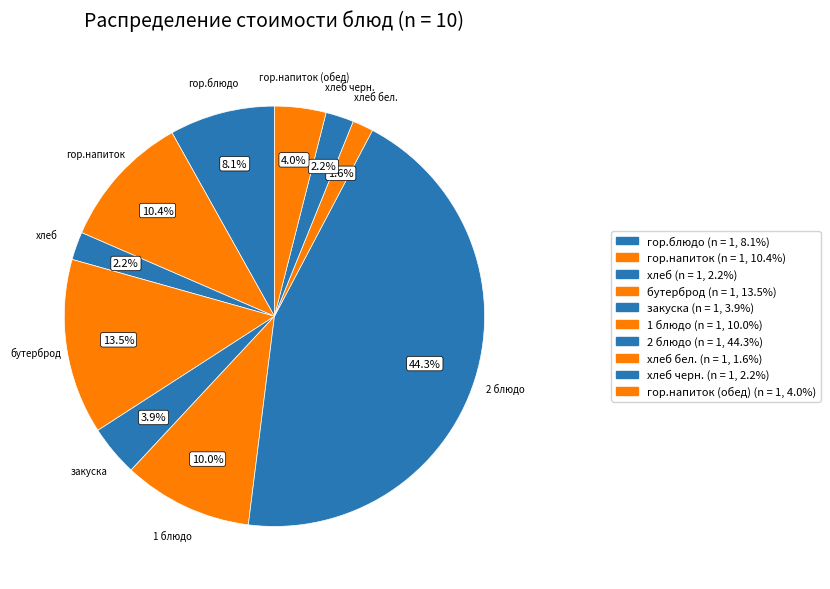

What portion of the pie excludes гор.напиток (обед)?

96.0%